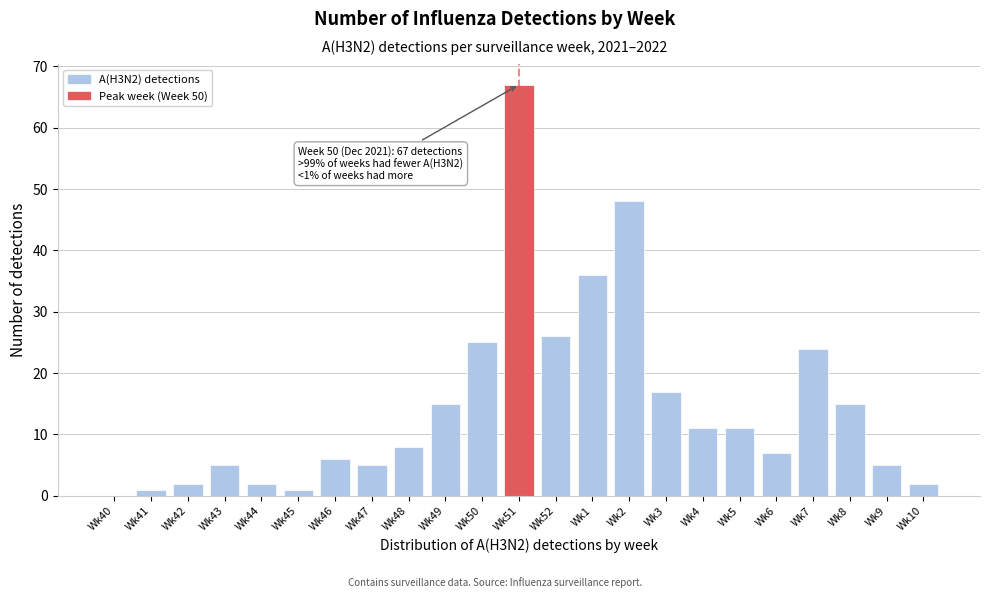

Reading left to right, list all the values displayed in this chart.

Wk40=0	Wk41=1	Wk42=2	Wk43=5	Wk44=2	Wk45=1	Wk46=6	Wk47=5	Wk48=8	Wk49=15	Wk50=25	Wk51=67	Wk52=26	Wk1=36	Wk2=48	Wk3=17	Wk4=11	Wk5=11	Wk6=7	Wk7=24	Wk8=15	Wk9=5	Wk10=2